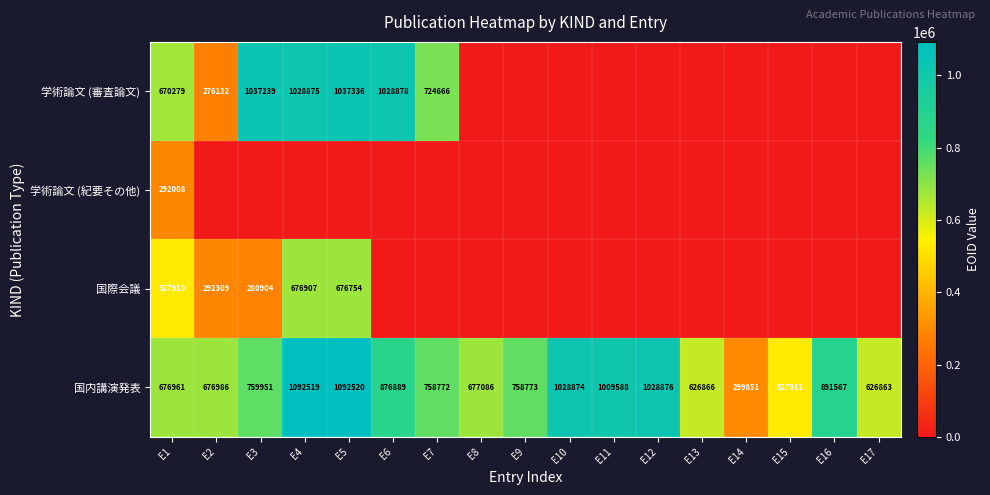

What is the sum of all 国内講演発表 values?

13410853